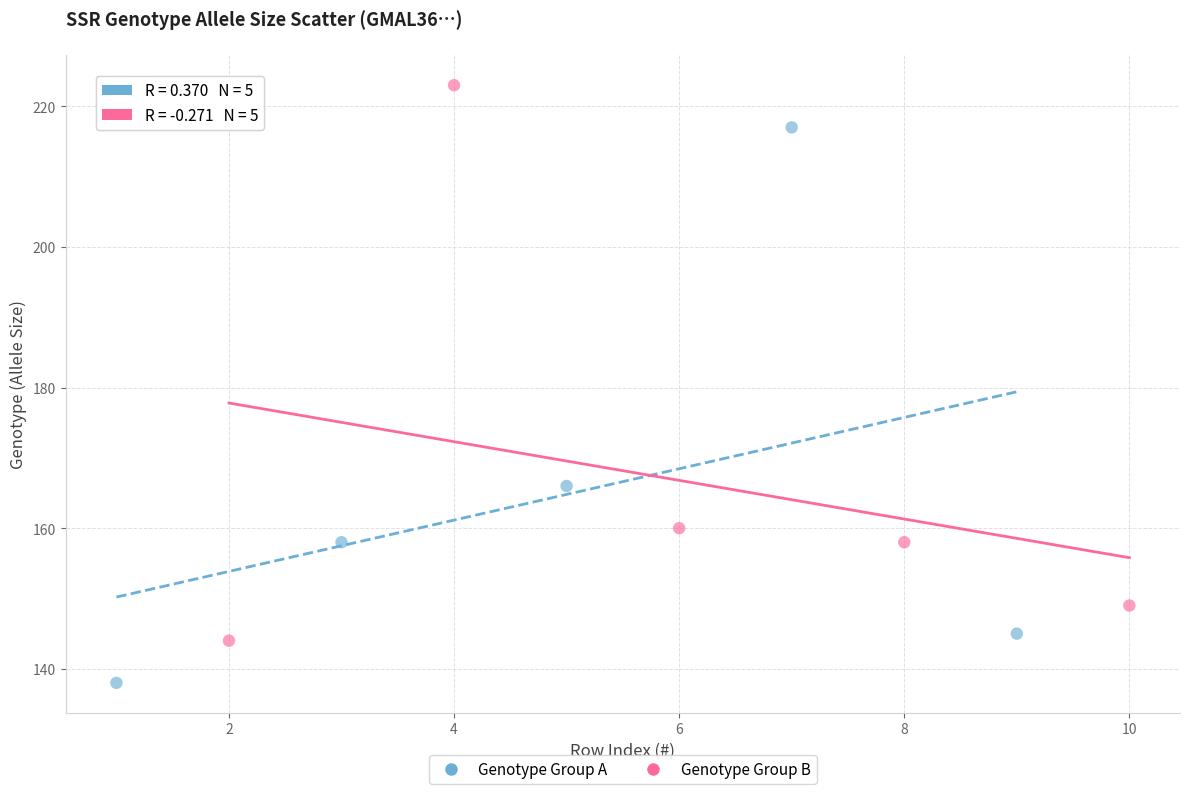

Which series reaches the minimum Y coordinate?

Genotype Group A